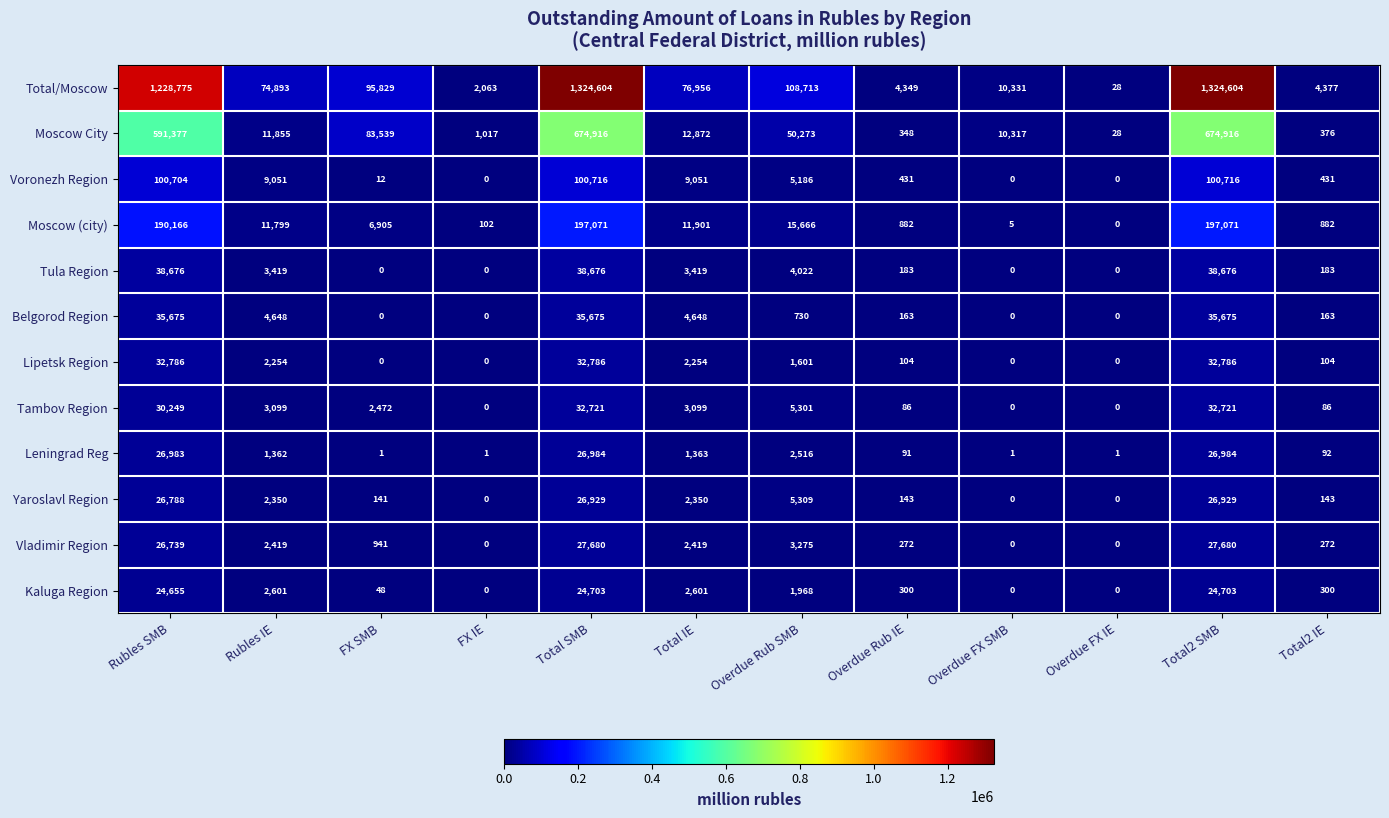

Between Overdue FX SMB and Total2 SMB, which series saw the biggest shift?

Total/Moscow